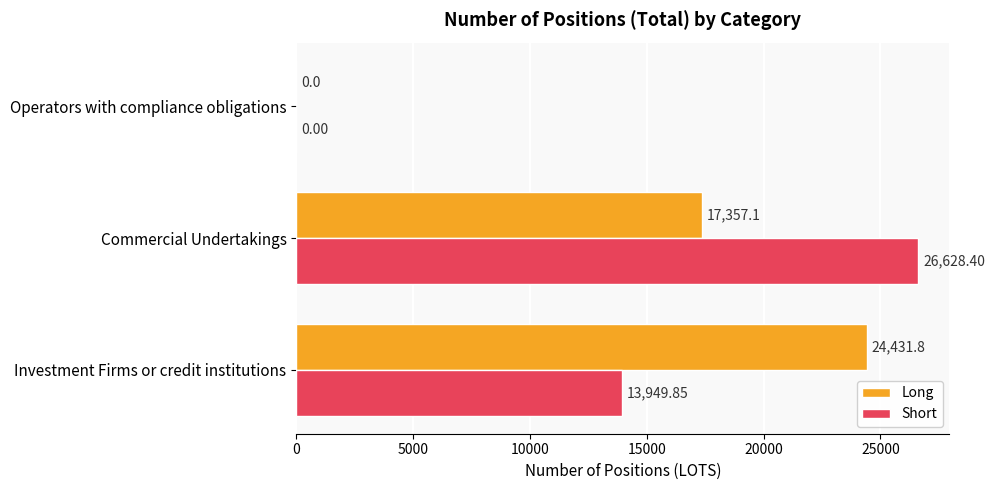

What is the sum of all Long values?

41788.9